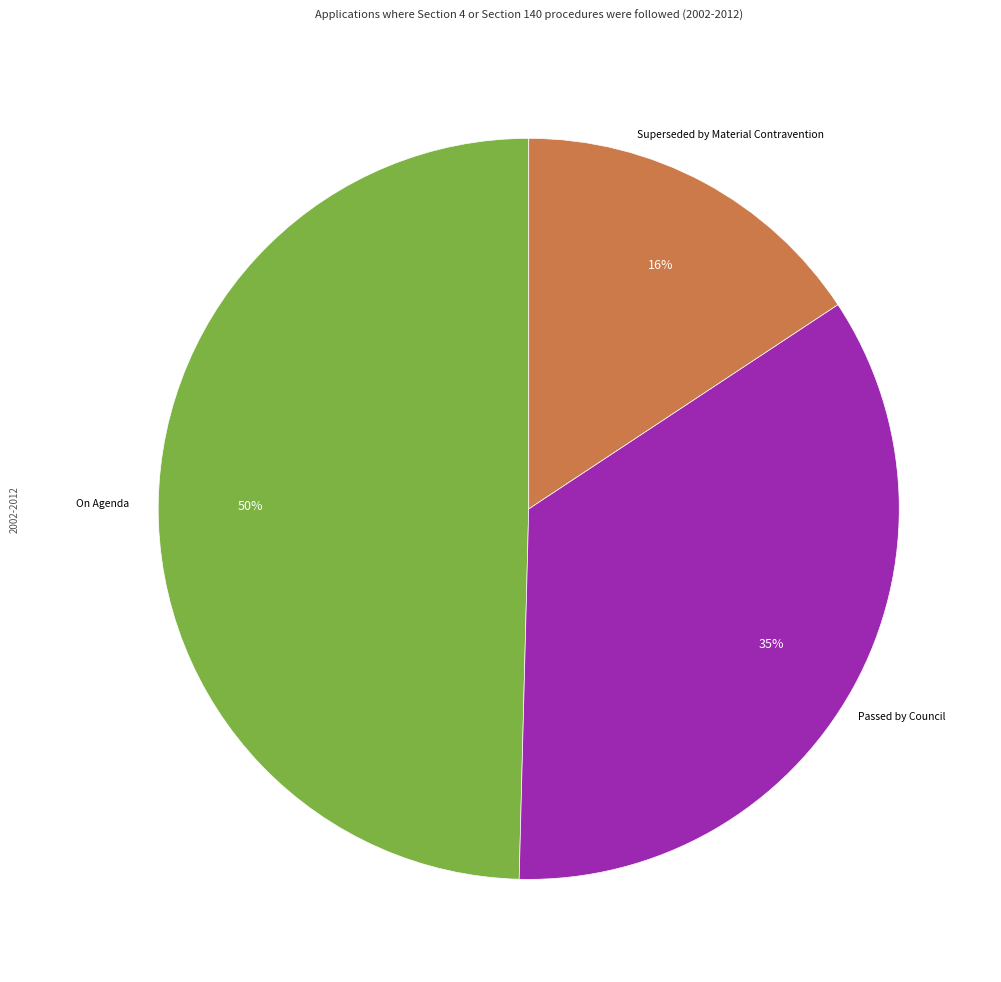

Is there a majority slice in this chart?

No